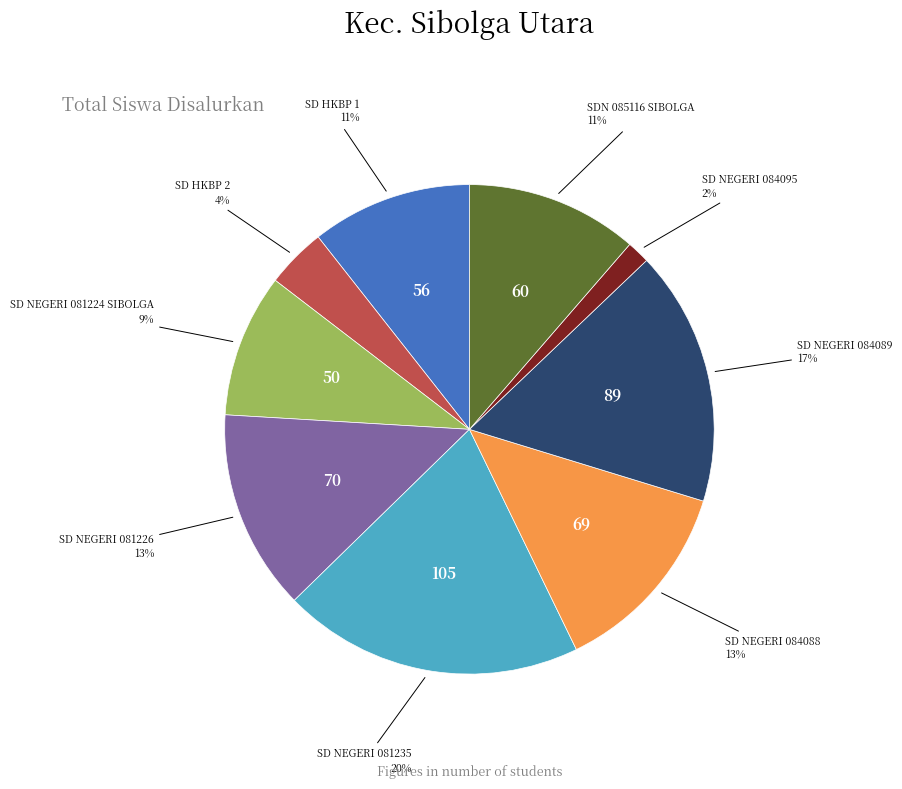

The SDN 085116 SIBOLGA slice represents 1% of the pie. True or false?

False